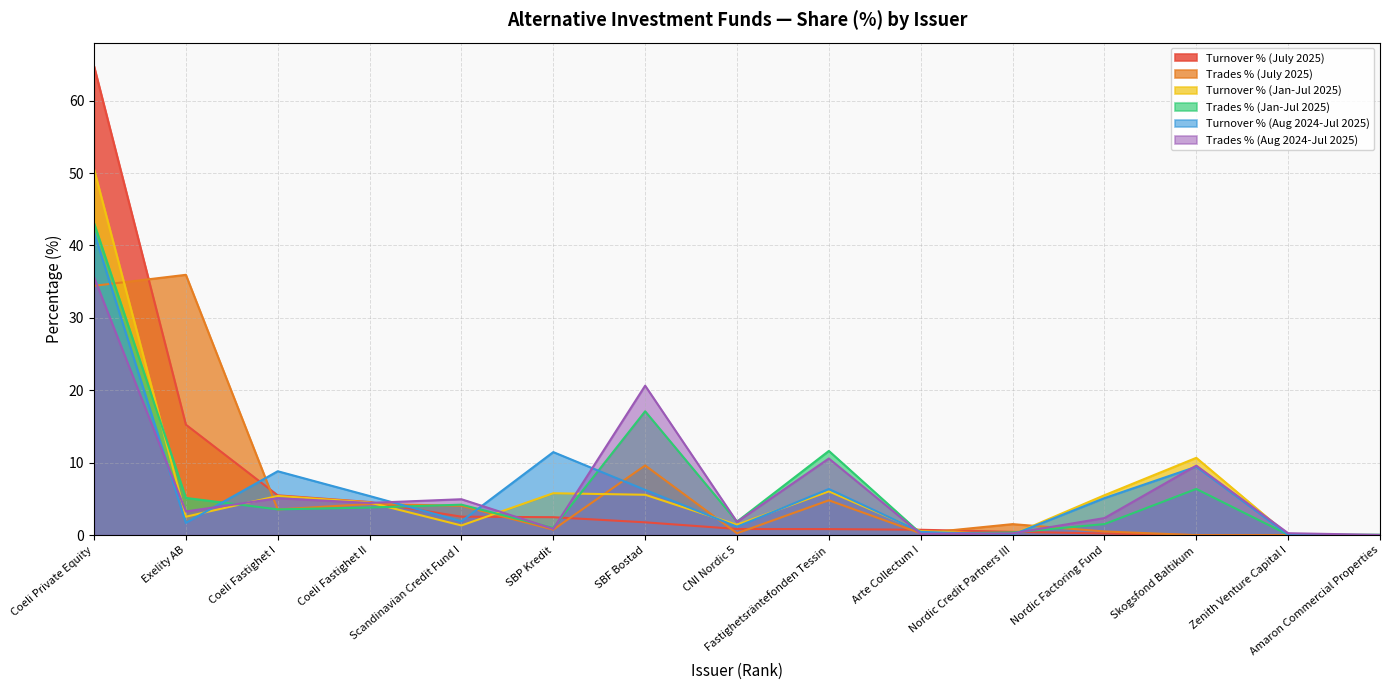

At which label does Turnover % (July 2025) reach its peak?

Coeli Private Equity